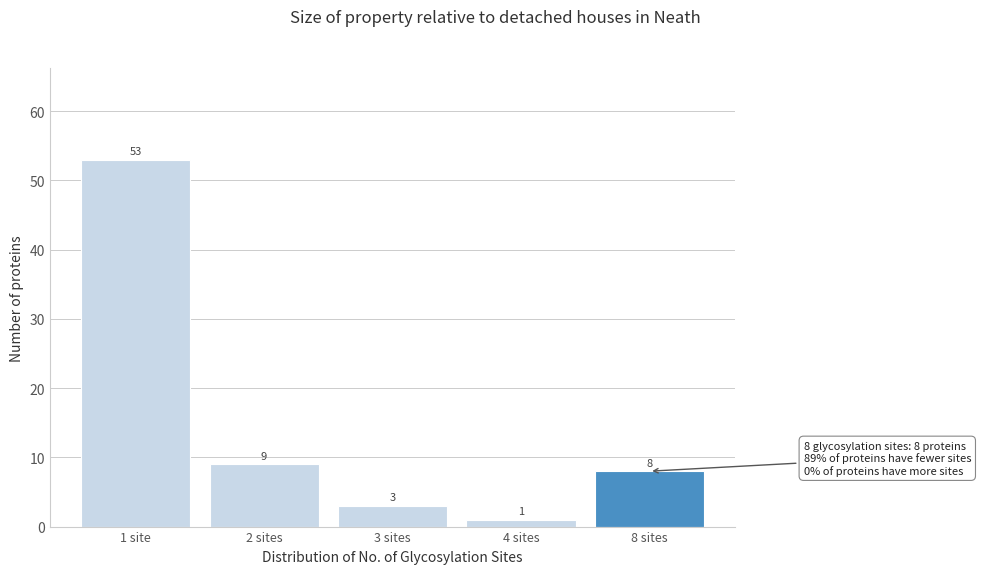

Reading left to right, list all the values displayed in this chart.

1 site=53	2 sites=9	3 sites=3	4 sites=1	8 sites=8